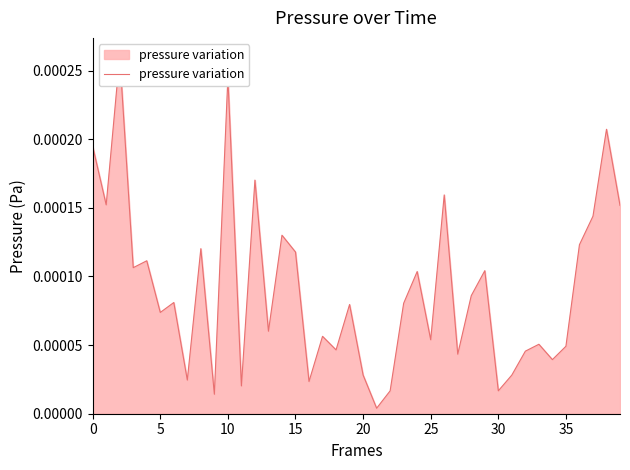

Does the chart have visible grid lines?

No